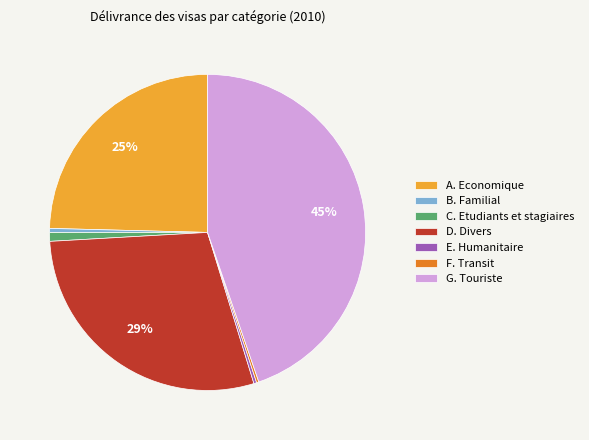

True or false: B. Familial accounts for 12% of the total.

False